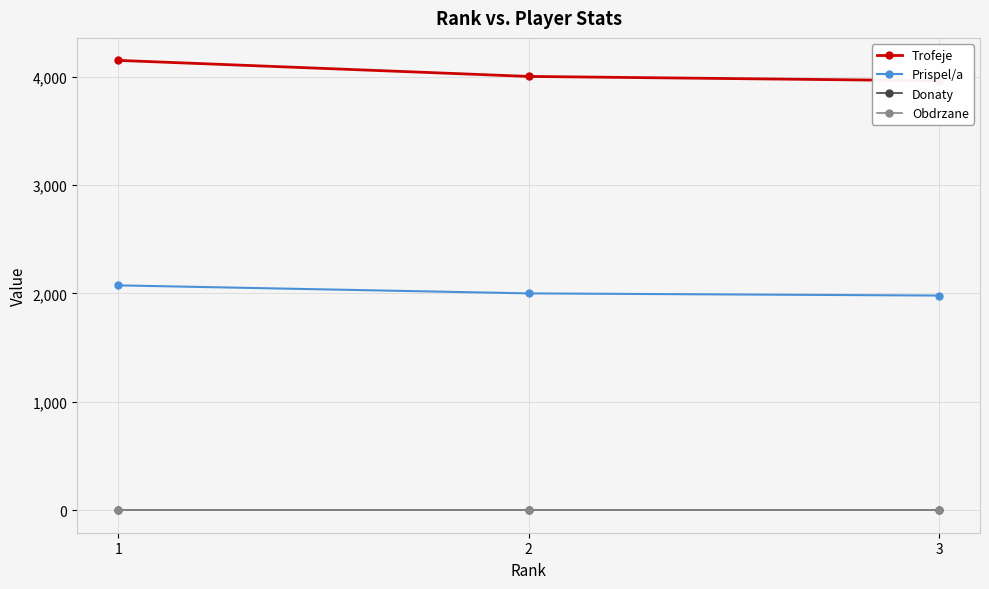

What are all the series names shown in the legend?

Trofeje, Prispel/a, Donaty, Obdrzane